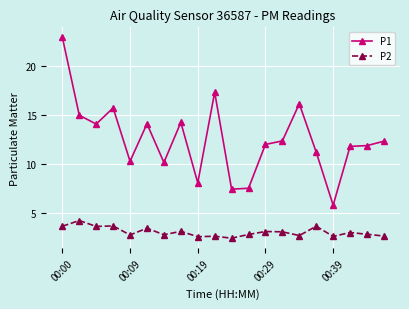

How many data points does each series have?

20